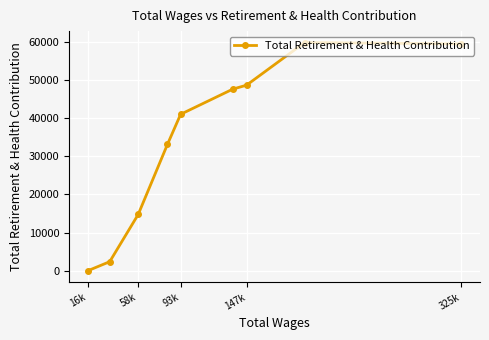

What is the sum of all values?

306767